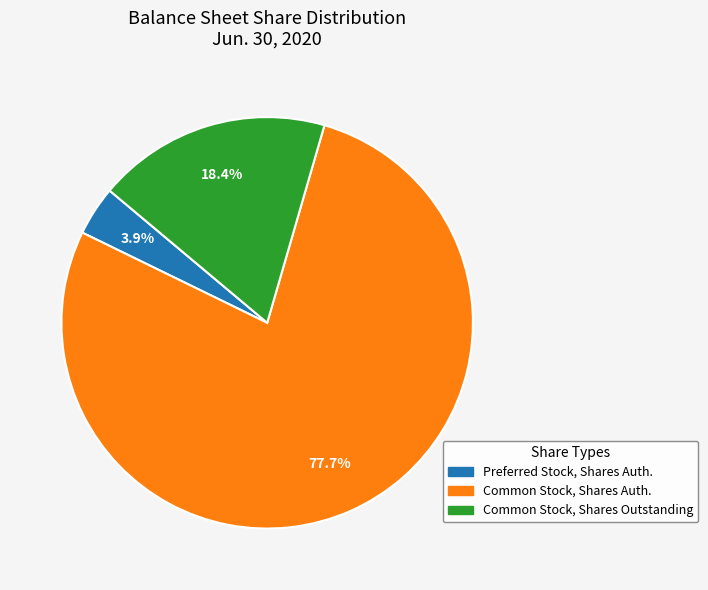

Does any single category account for the majority?

Yes